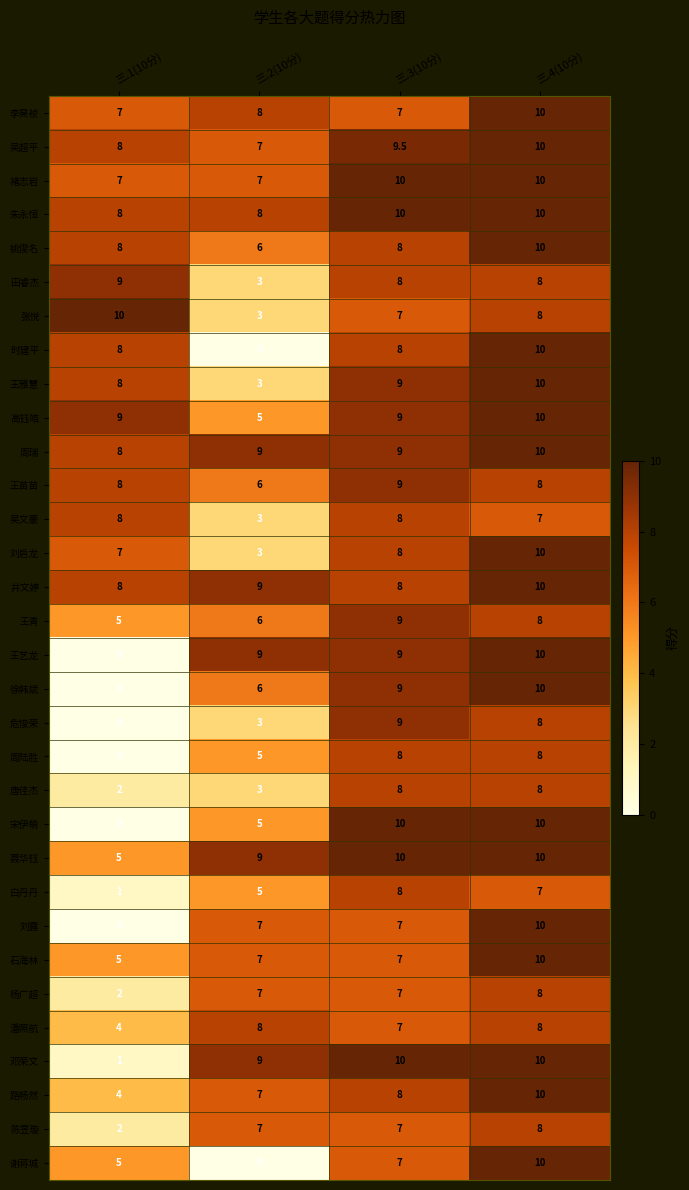

What is the greatest value displayed?

10.0